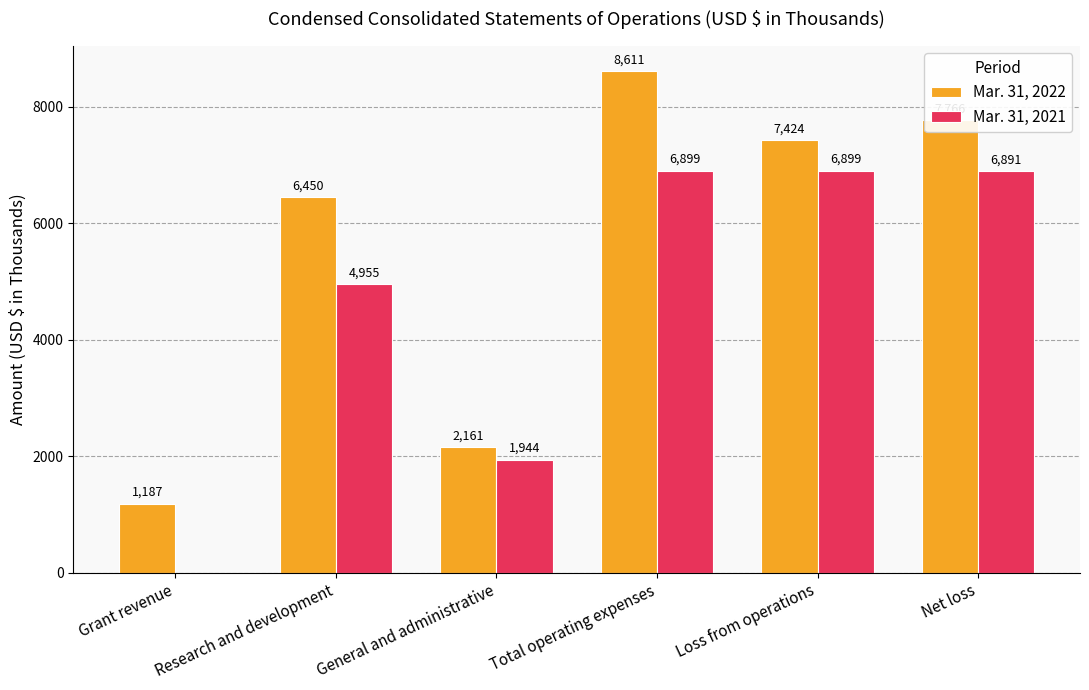

The value of Mar. 31, 2021 at Loss from operations is 2493. True or false?

False